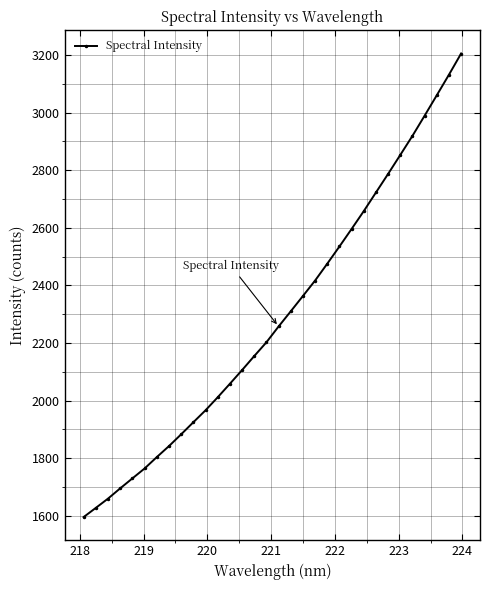

What is the average value?

2291.0